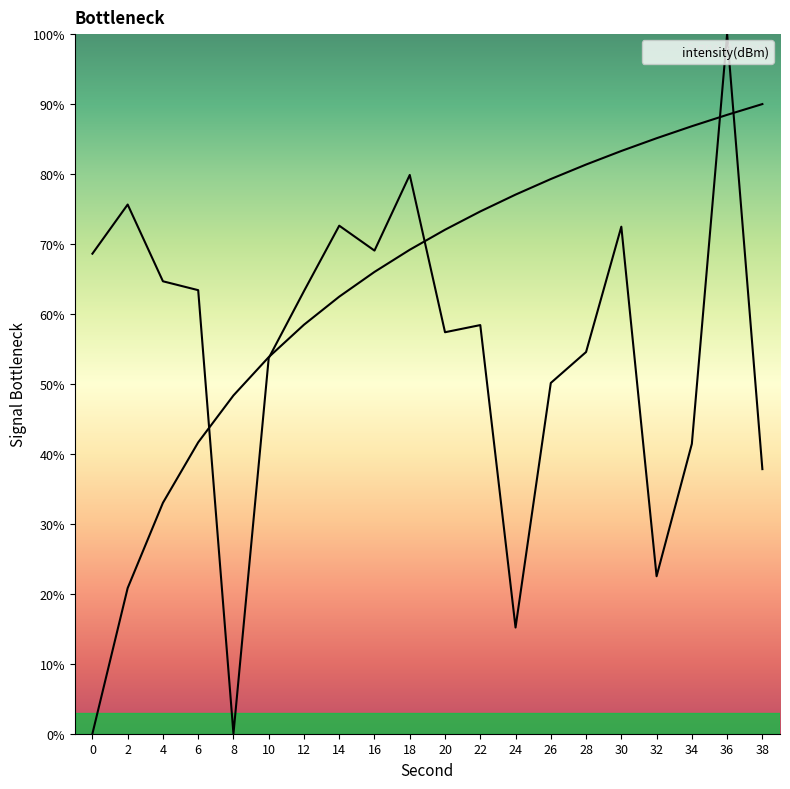

Reading left to right, what are all the values shown in this chart?

0=68.6	2=75.6	4=64.7	6=63.4	8=0.0	10=53.7	12=63.3	14=72.6	16=69.1	18=79.9	20=57.4	22=58.4	24=15.2	26=50.1	28=54.6	30=72.5	32=22.5	34=41.4	36=100.0	38=37.8